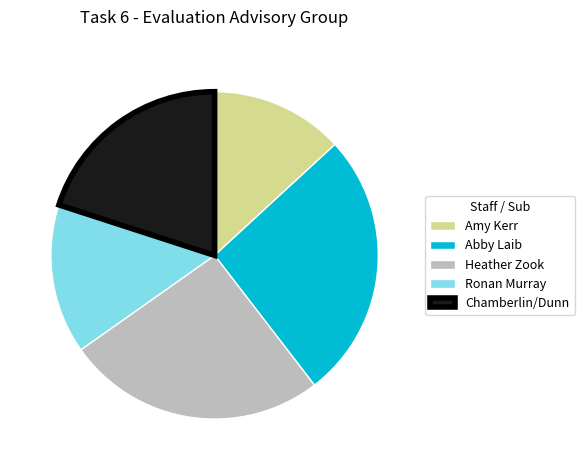

How many slices are in this pie chart?

5